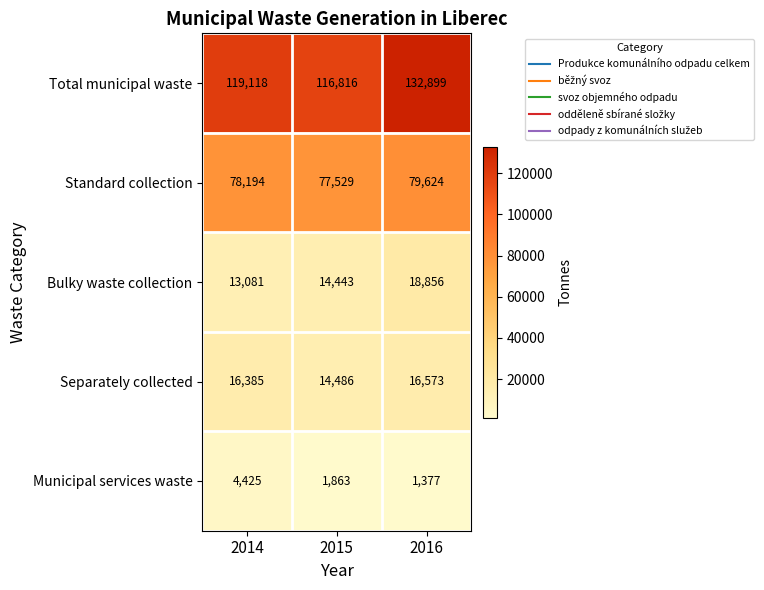

Reading left to right, transcribe all the data shown in this chart.

Total municipal waste: 2014=119118	2015=116816	2016=132899
Standard collection: 2014=78194	2015=77529	2016=79624
Bulky waste collection: 2014=13081	2015=14443	2016=18856
Separately collected: 2014=16385	2015=14486	2016=16573
Municipal services waste: 2014=4425	2015=1863	2016=1377